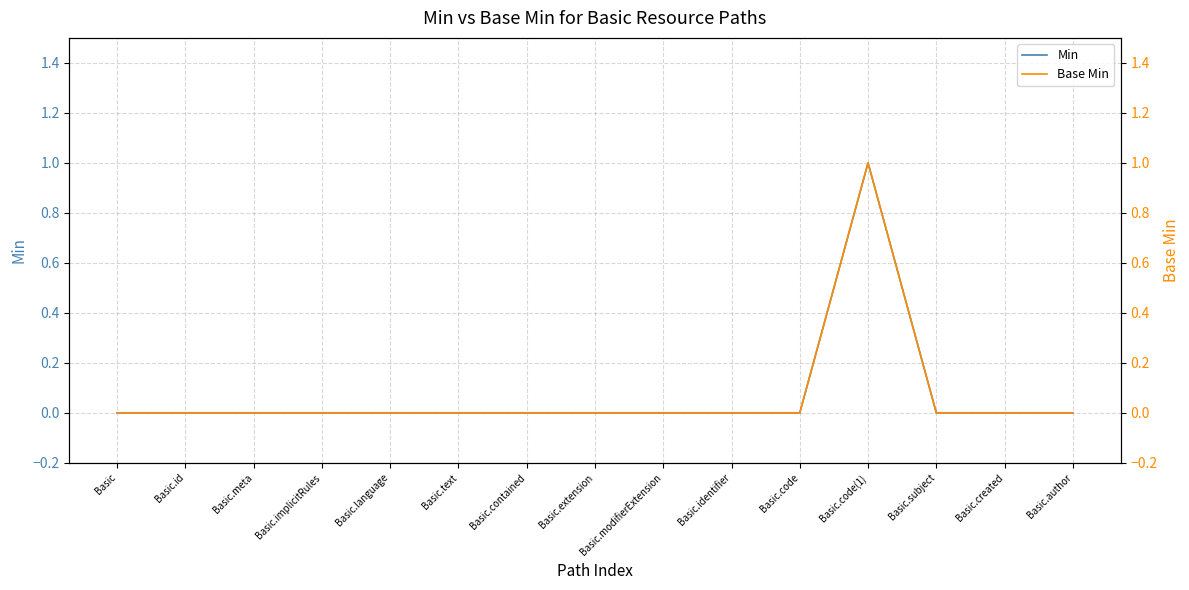

Which category has the highest value in the Base Min series?

Basic.code(1)